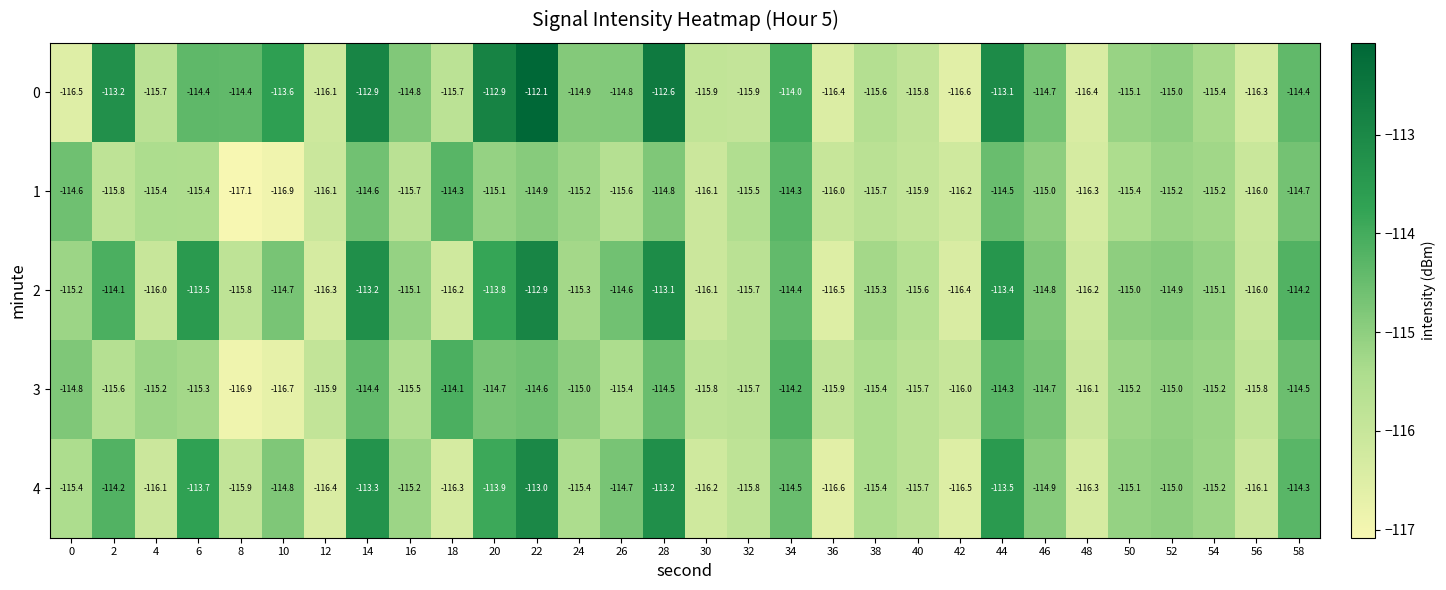

At which label does 2 reach its peak?

22